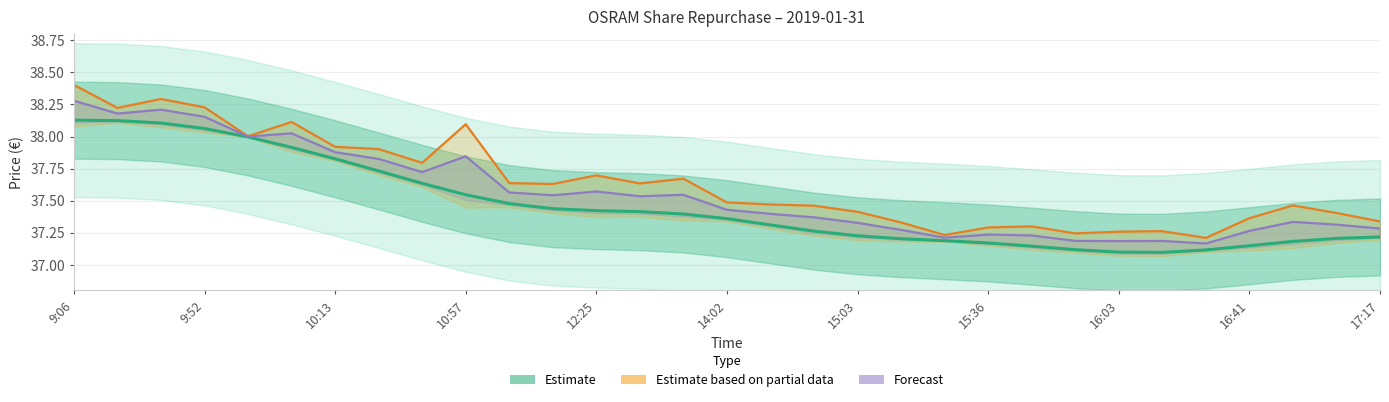

Count the number of data series in this chart.

3